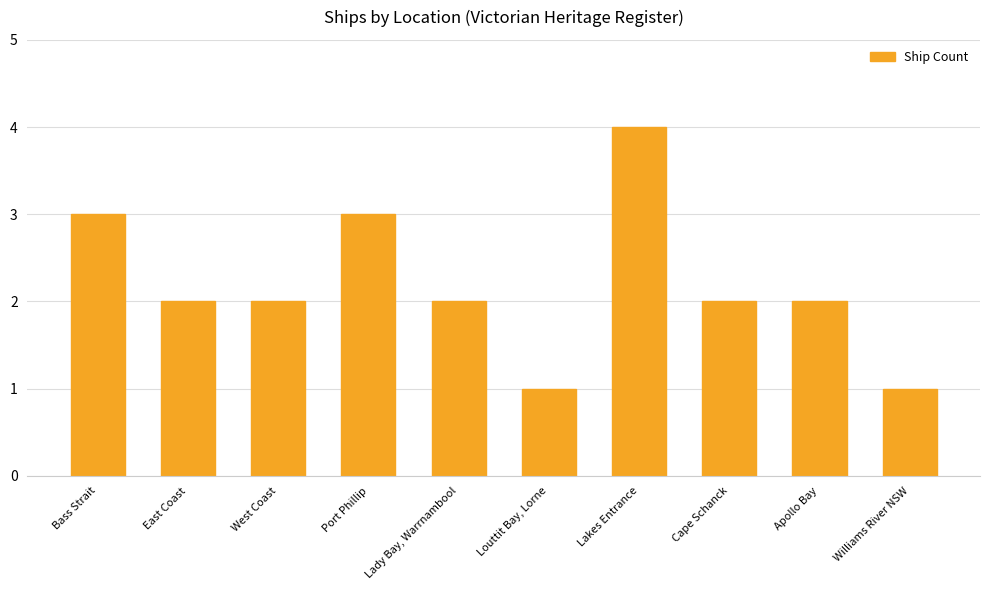

What is the value of the 7th bar from the left?

4